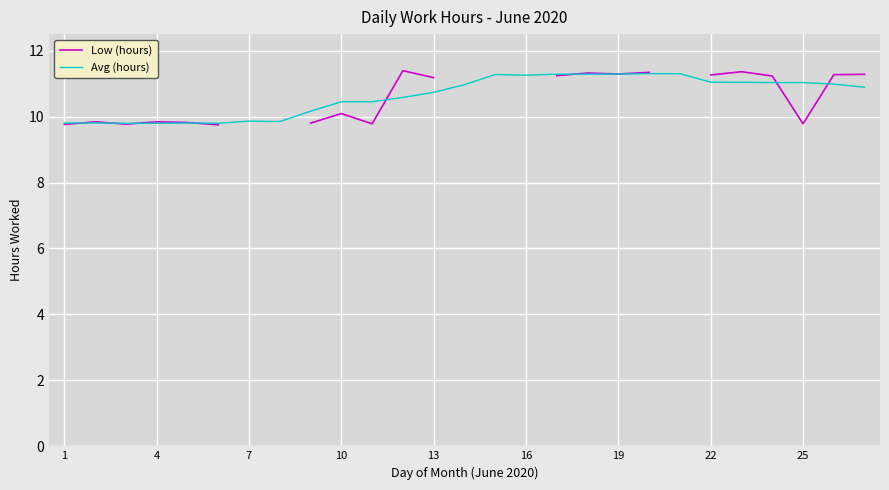

What is the lowest value of the Avg (hours) series?

9.8